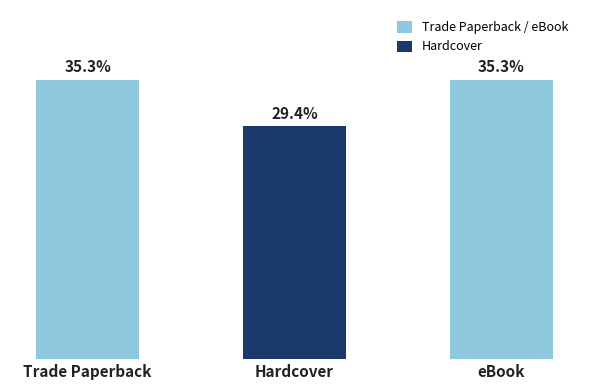

Does the chart contain stacked bars?

No